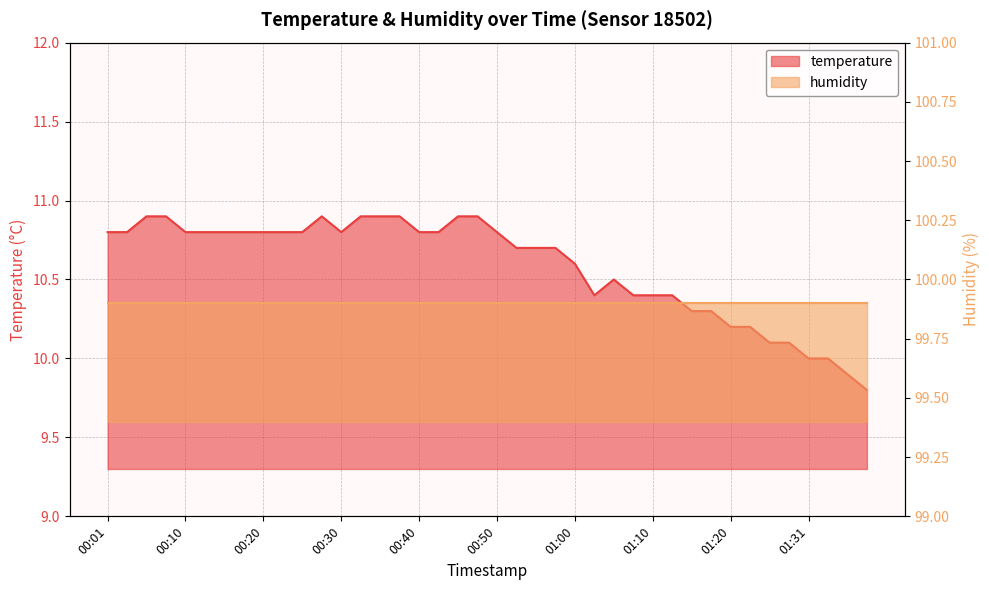

What is the difference between the maximum and second lowest values?

1.0